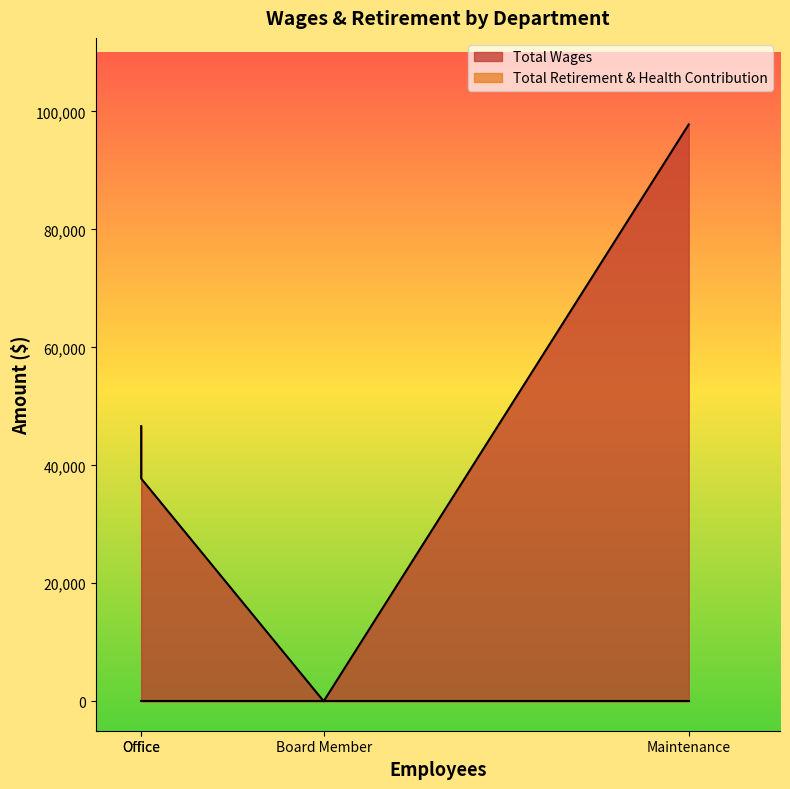

True or false: Total Wages and Total Retirement & Health Contribution cross at least once.

False